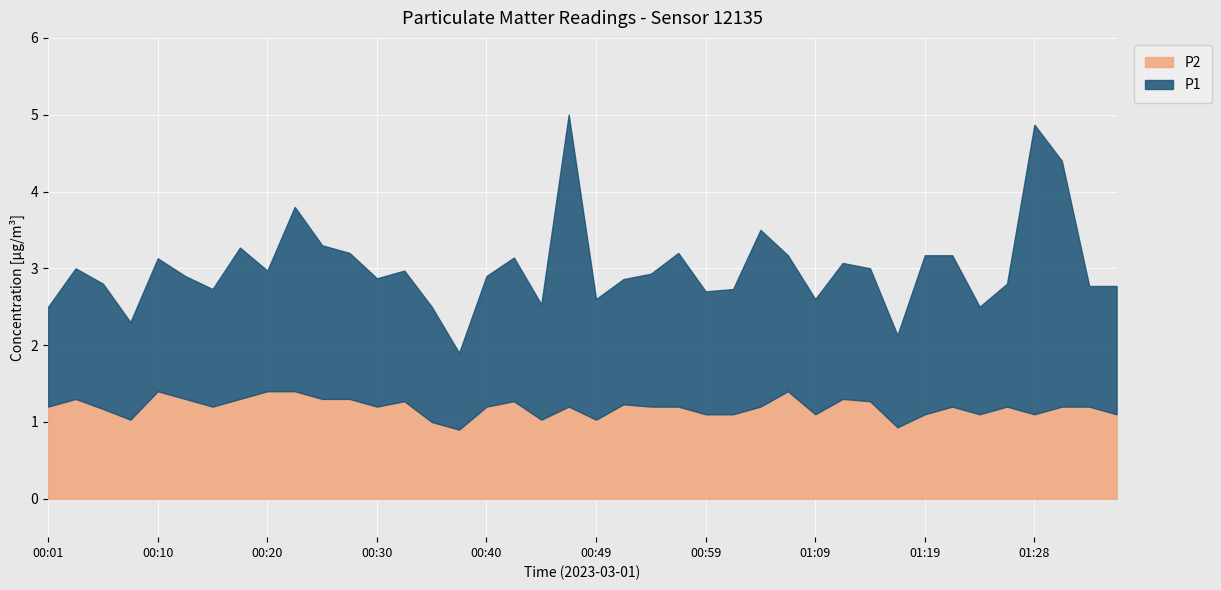

True or false: P2 has a value of 1.2 at 00:47.

True